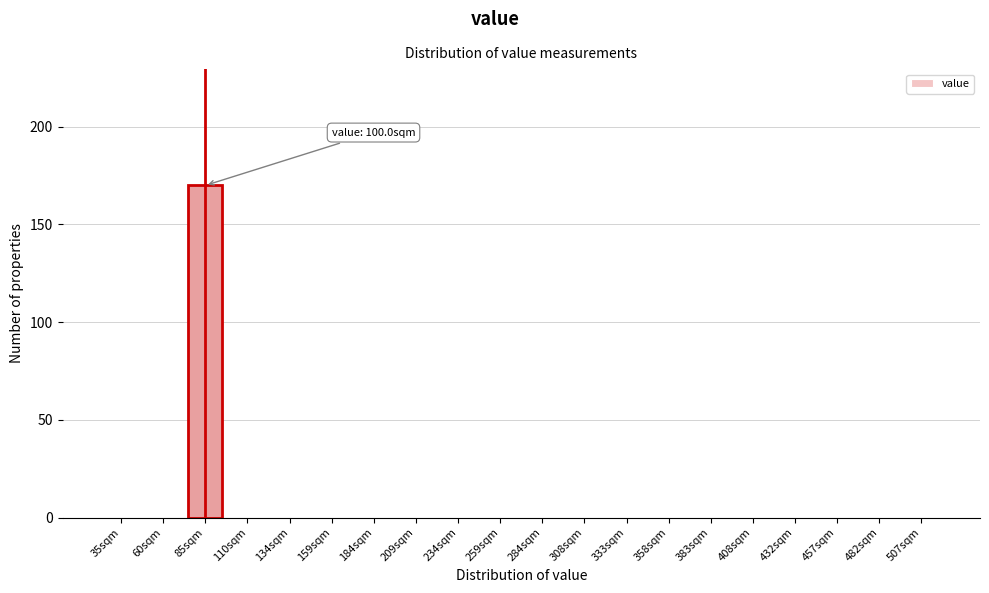

Reading left to right, what are all the values shown in this chart?

35sqm=0	60sqm=0	85sqm=170	110sqm=0	134sqm=0	159sqm=0	184sqm=0	209sqm=0	234sqm=0	259sqm=0	284sqm=0	308sqm=0	333sqm=0	358sqm=0	383sqm=0	408sqm=0	432sqm=0	457sqm=0	482sqm=0	507sqm=0